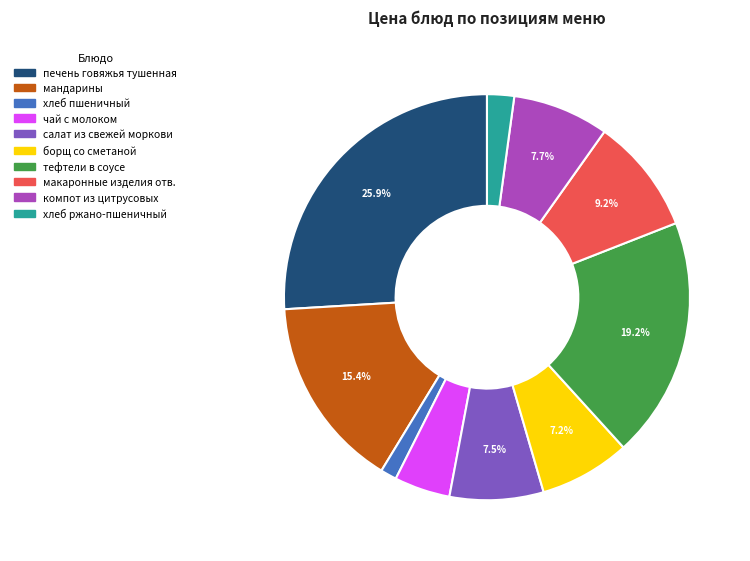

Does any single category account for the majority?

No